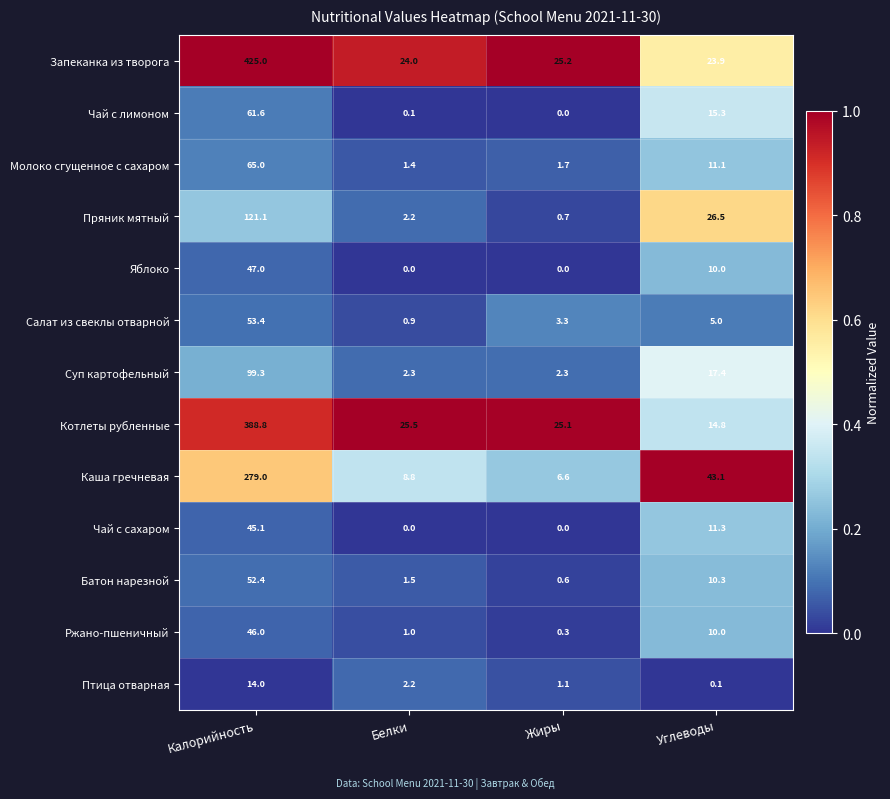

Which series has the largest total across all categories?

Запеканка из творога